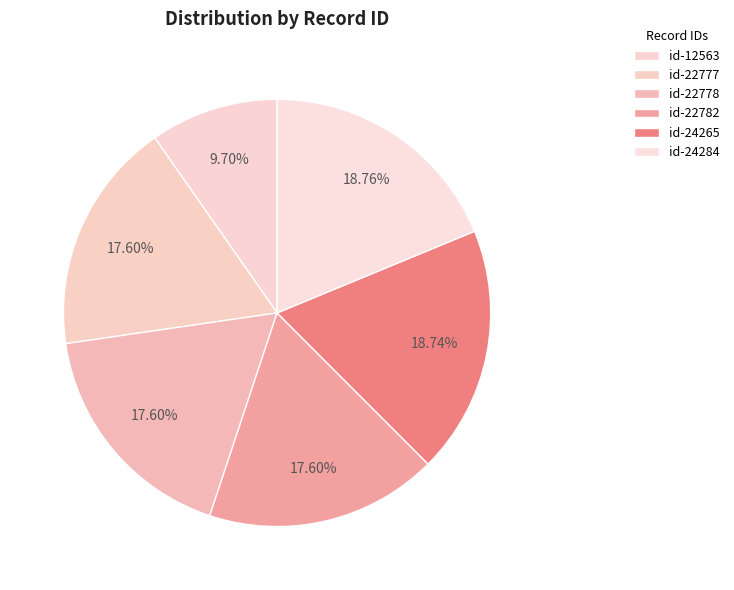

What percentage is the id-24265 slice, to the nearest percent?

19%